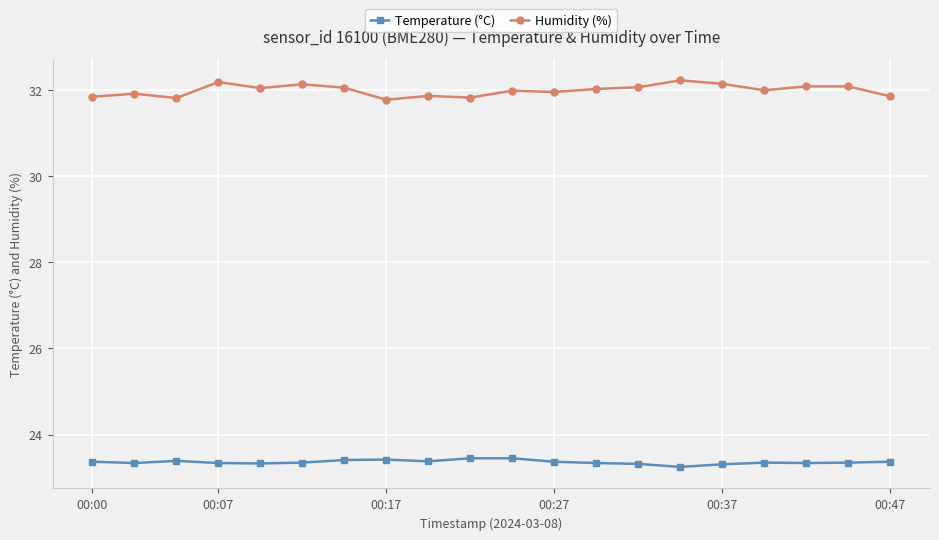

How many lines are shown in the chart?

2